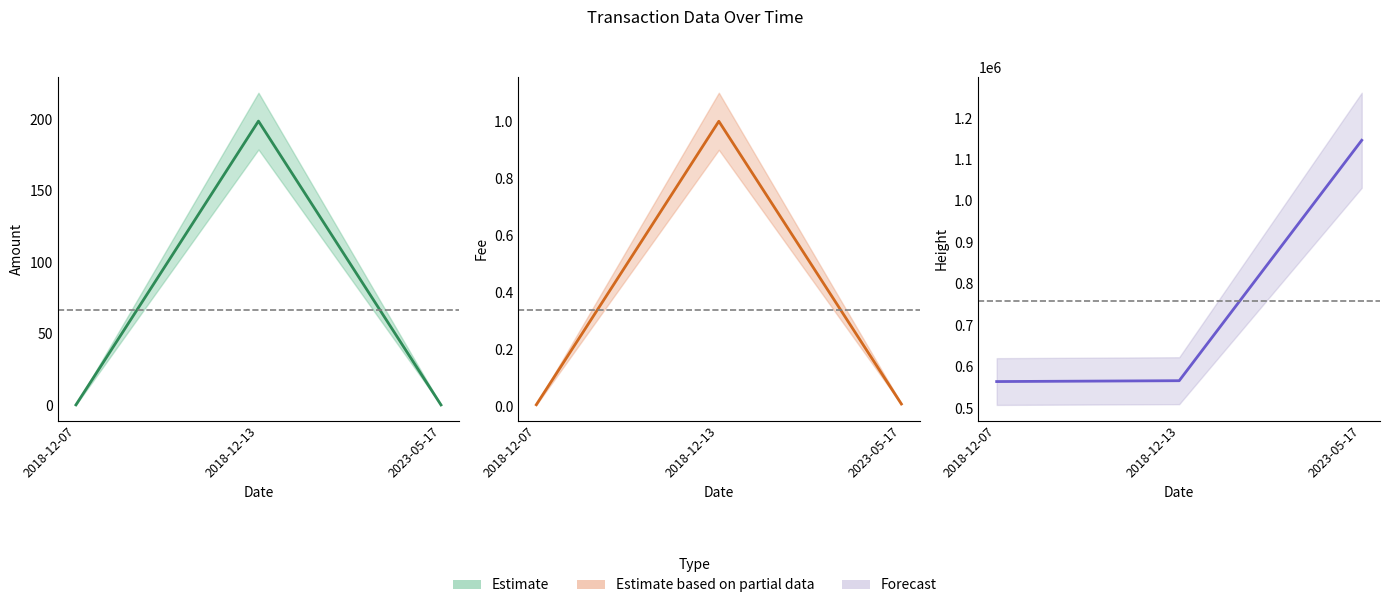

Which series has the largest total across all categories?

Height center